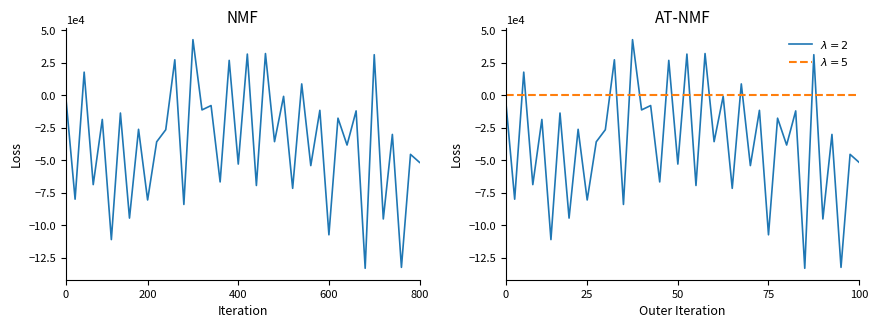

What is the sum of the values at 16 and 25?

-79263.1